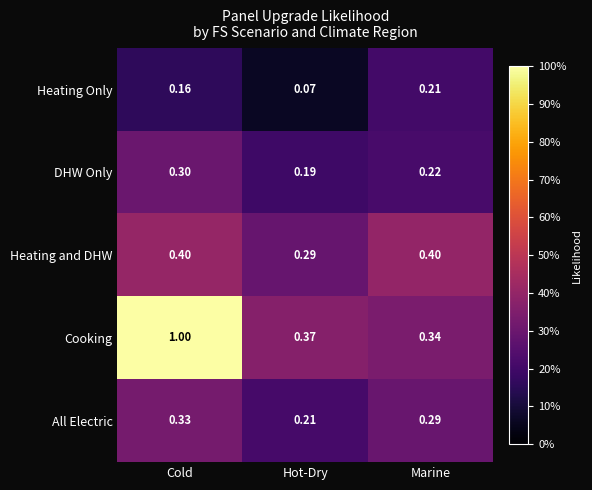

Which series has the largest range (max minus min)?

Cooking